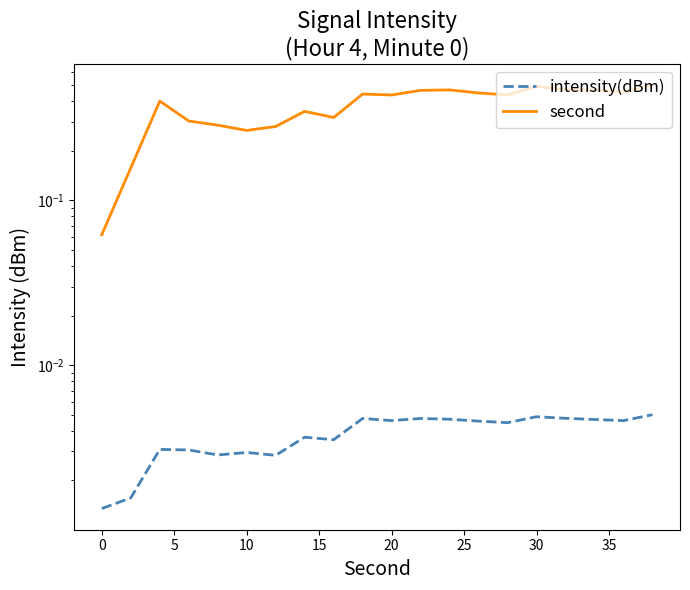

How many data points does each series have?

20